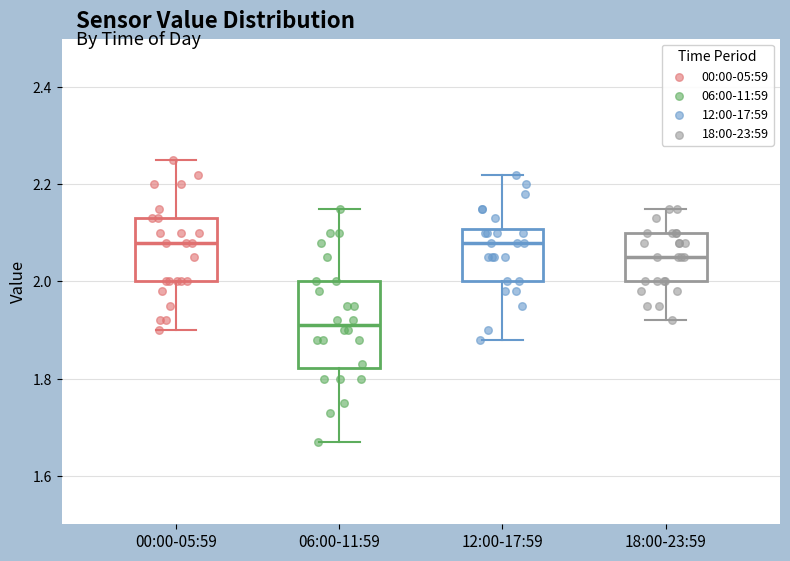

Reading left to right, transcribe this box plot: for each box, give where its median line is, the range the box spans, and where its two whiskers end, as read against the y-axis. The values are not printed on the chart, so give them approximately, as read against the axis.

00:00-05:59: median 2.08, box 2.00 to 2.14, whiskers 1.90 to 2.26
06:00-11:59: median 1.92, box 1.82 to 2.00, whiskers 1.68 to 2.16
12:00-17:59: median 2.08, box 2.00 to 2.10, whiskers 1.88 to 2.22
18:00-23:59: median 2.06, box 2.00 to 2.10, whiskers 1.92 to 2.16